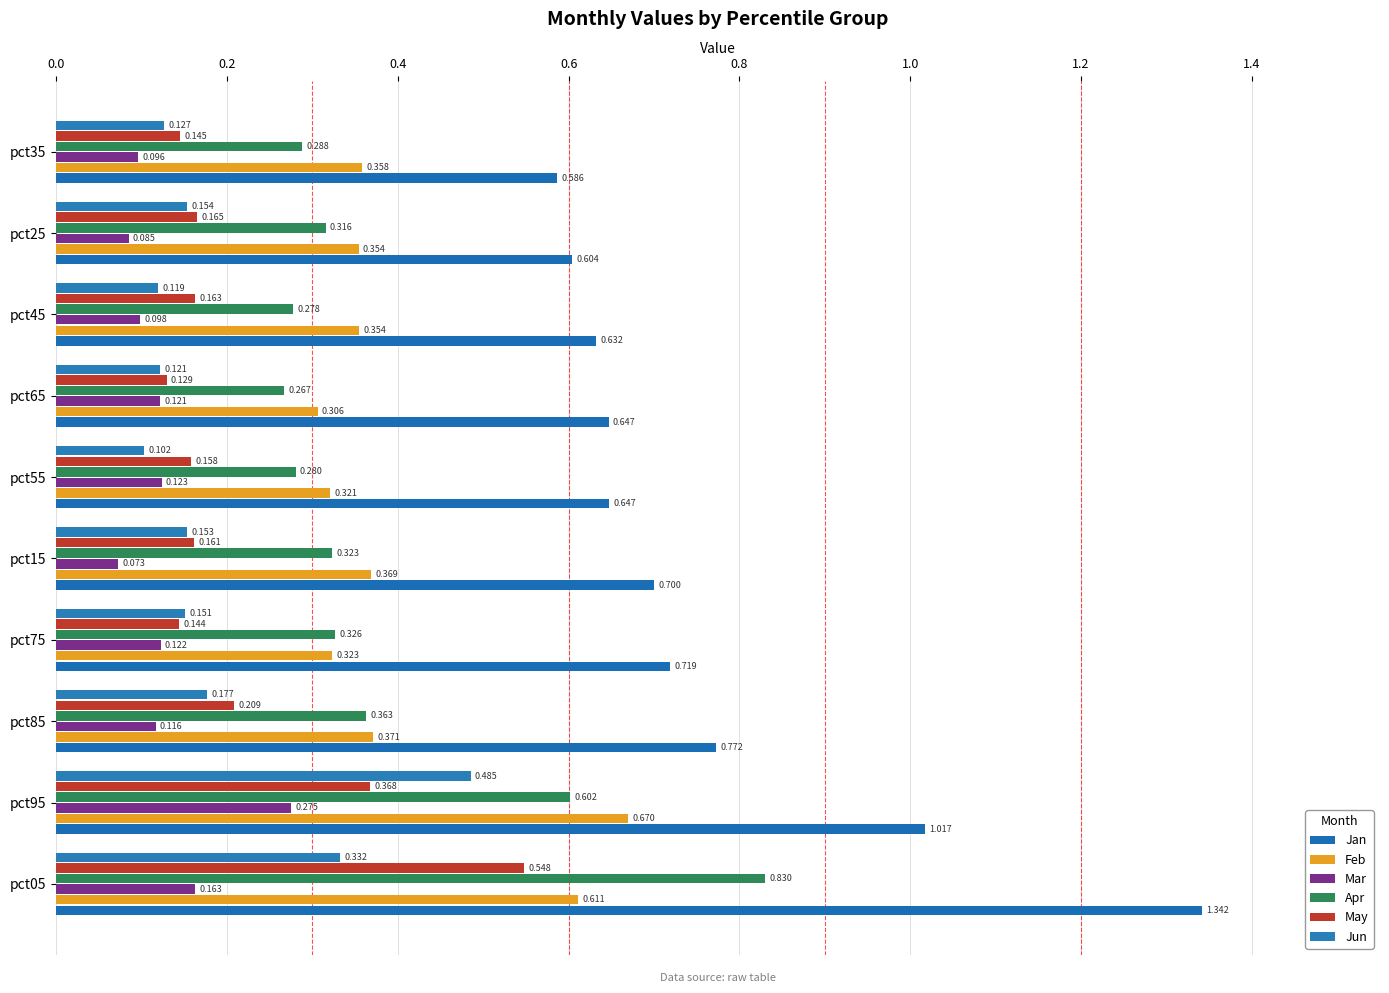

How many distinct data groups are displayed?

6